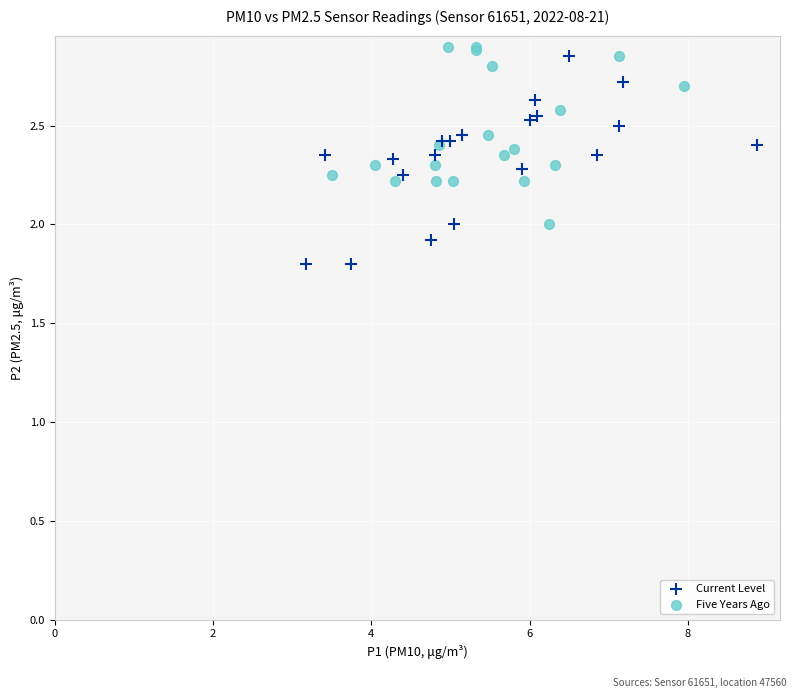

Which series has the largest Y range (max minus min)?

Current Level